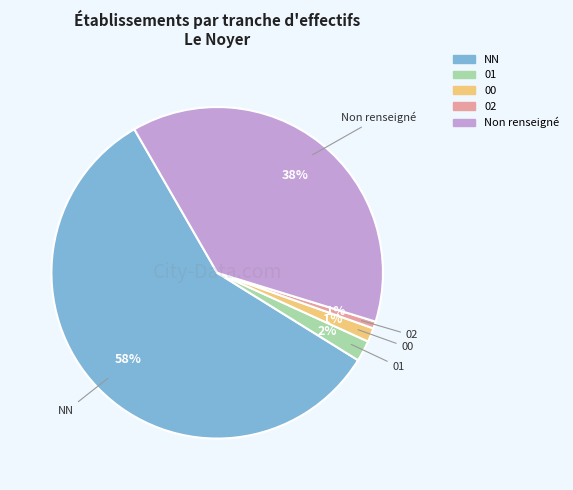

Is there a majority slice in this chart?

Yes